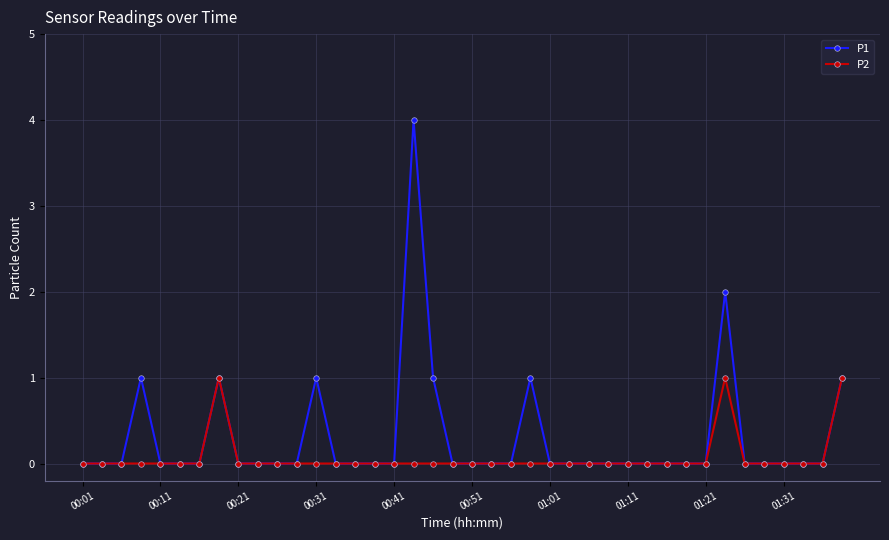

True or false: P2 has more than 1 points higher than both neighbors.

True